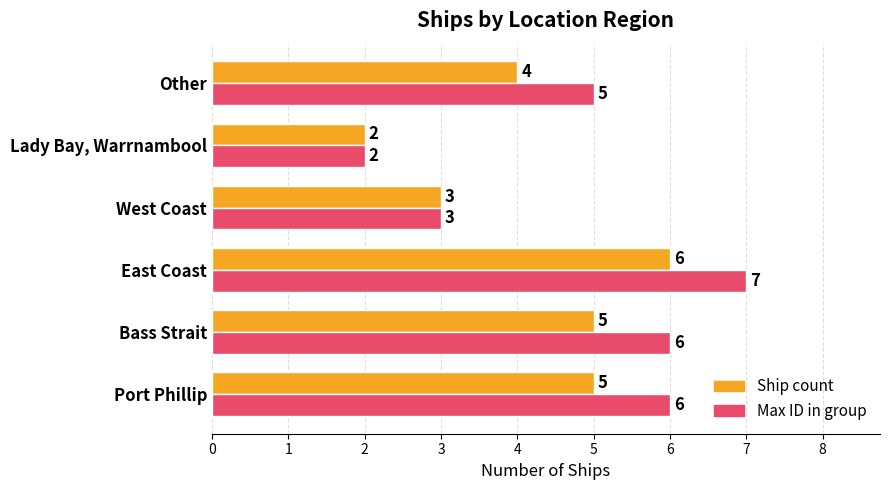

At which category is the sum across all series the highest?

East Coast